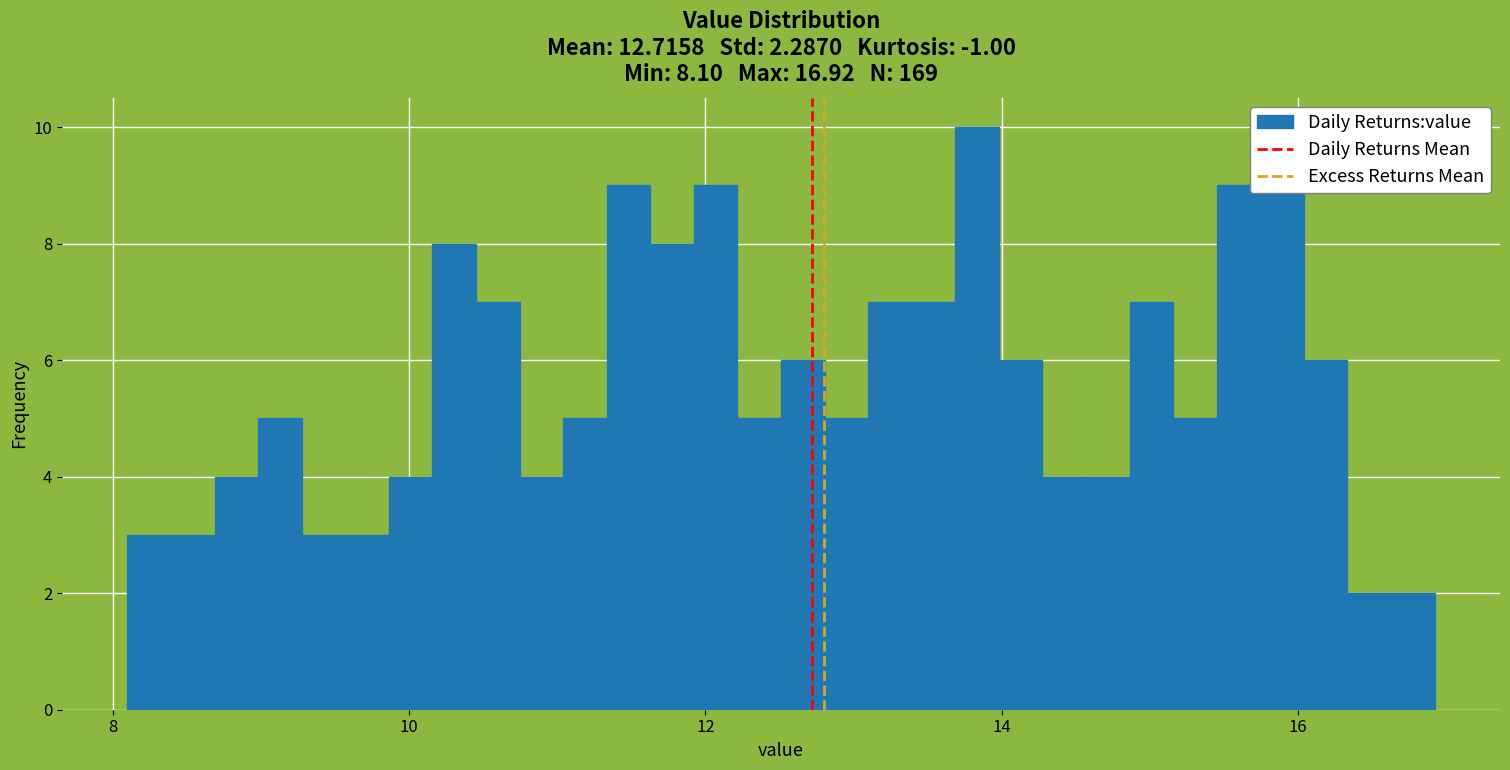

Read against the x-axis, roughly where is the centre of the tallest bar?

13.8